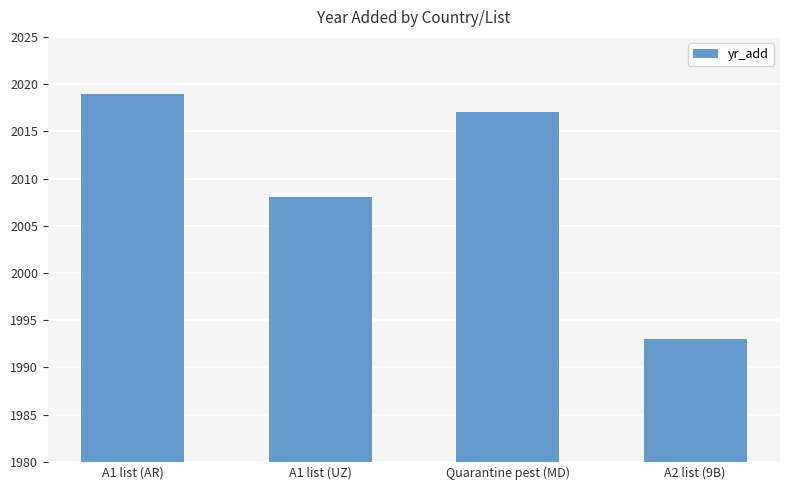

What position from the right is Quarantine pest (MD)?

2